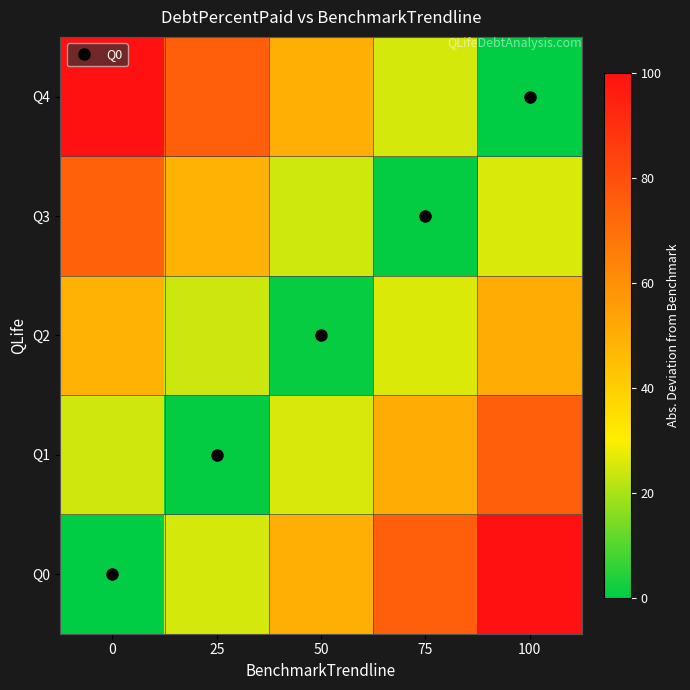

Reading right to left, what are all the values shown in this chart?

Q0: 100=100.0	75=75.0	50=50.0	25=25.0	0=0.0
Q1: 100=75.6	75=50.6	50=25.6	25=0.6	0=24.4
Q2: 100=50.8	75=25.8	50=0.8	25=24.2	0=49.2
Q3: 100=25.7	75=0.7	50=24.3	25=49.3	0=74.3
Q4: 100=0.0	75=25.0	50=50.0	25=75.0	0=100.0